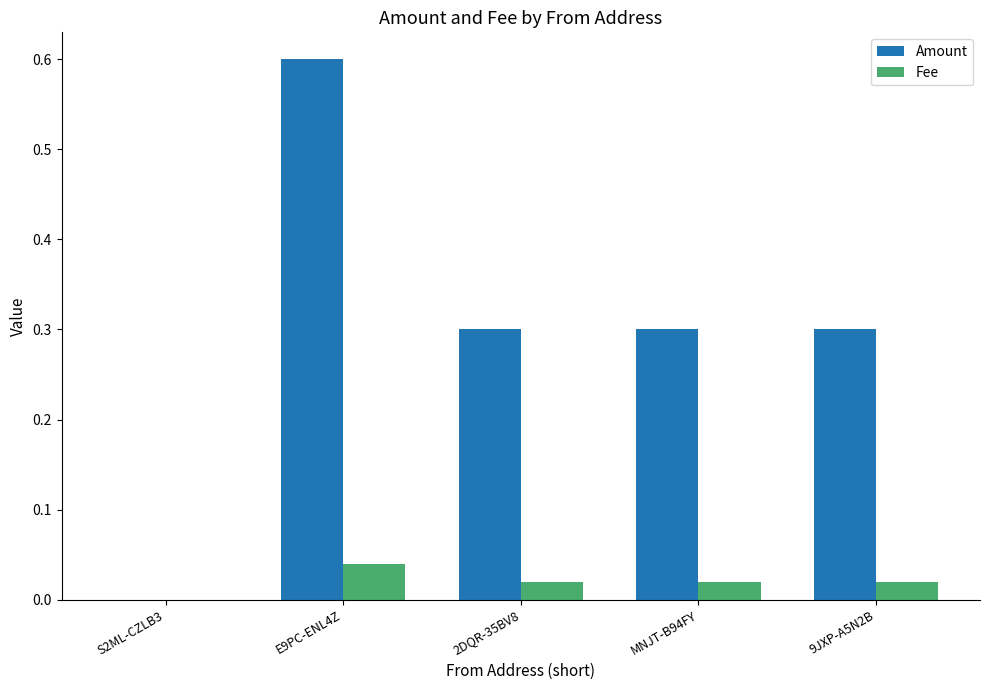

Is it true that Amount equals 0.6 at E9PC-ENL4Z?

True